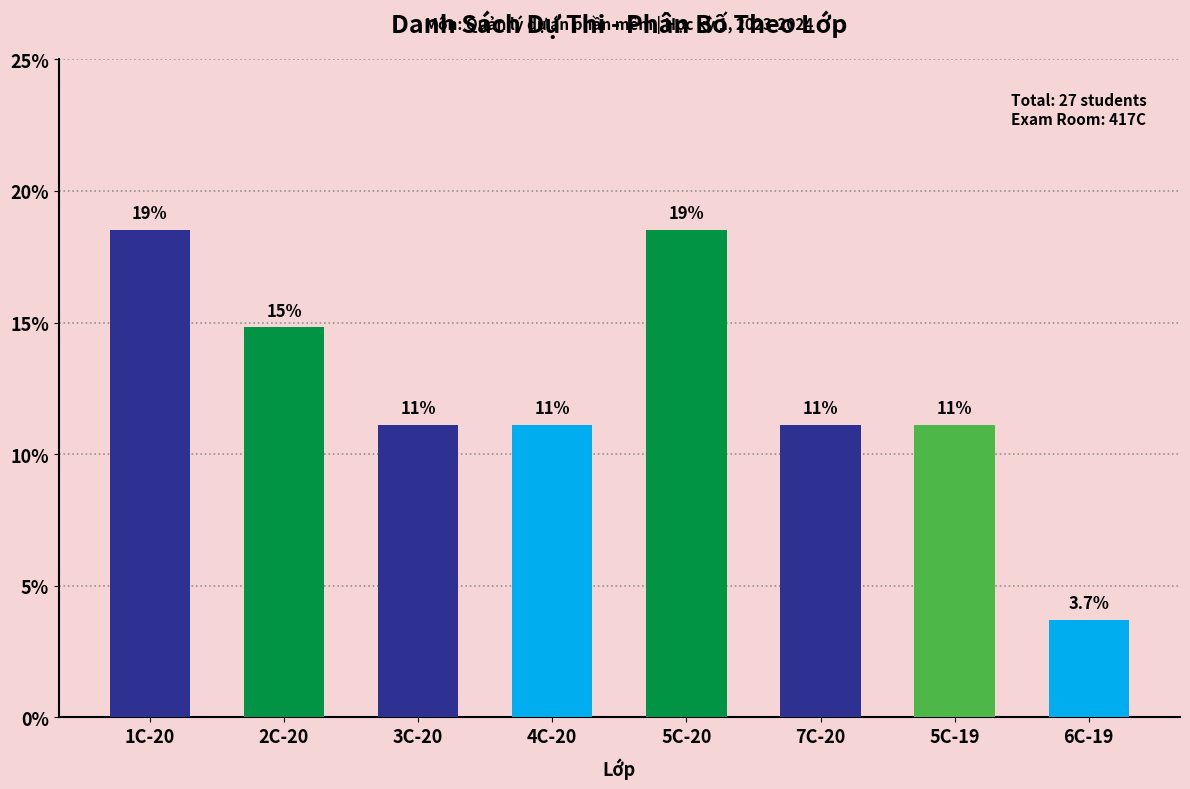

Is it true that the value at 7C-20 is 11.1?

True